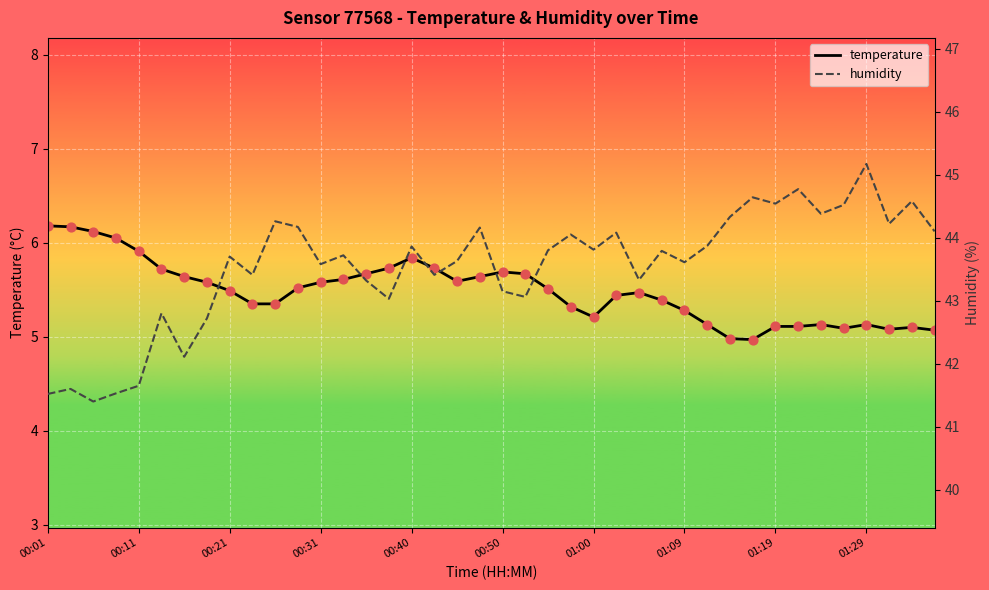

Which series has the widest spread of Y values?

humidity